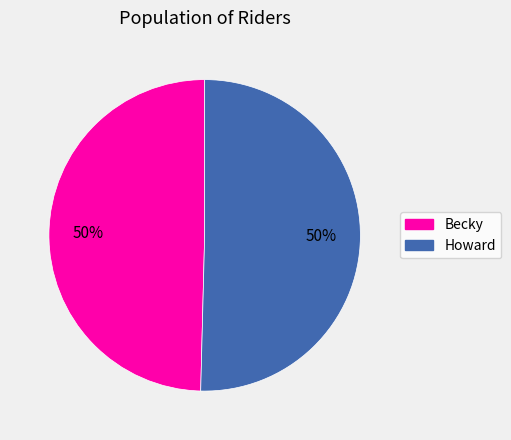

Approximately how many times larger is the value at Howard compared to Becky?

1.0